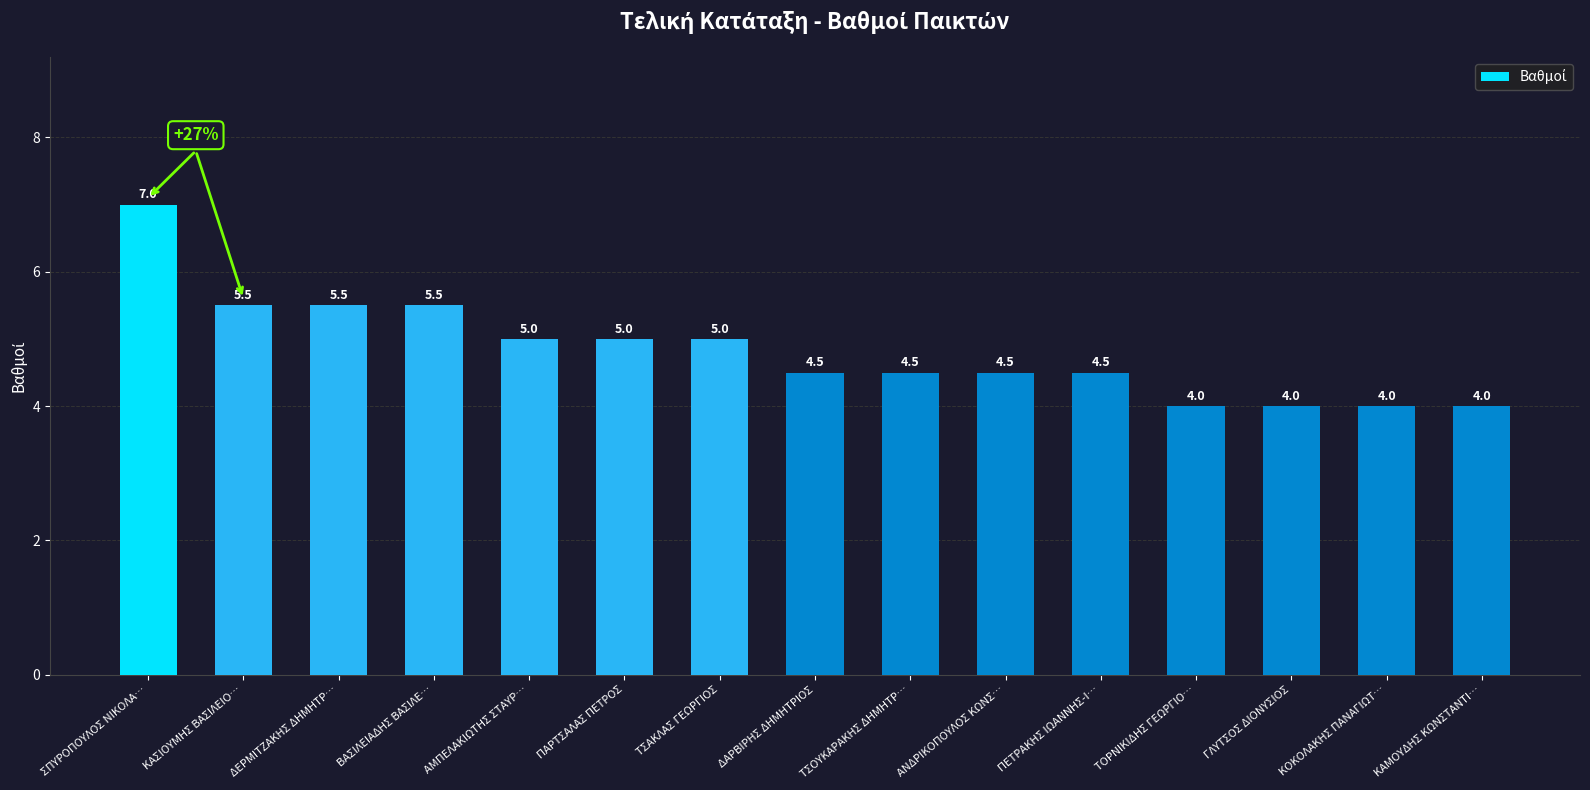

What is the change in value from ΚΑΣΙΟΥΜΗΣ ΒΑΣΙΛΕΙΟ… to ΤΣΟΥΚΑΡΑΚΗΣ ΔΗΜΗΤΡ…?

-1.0